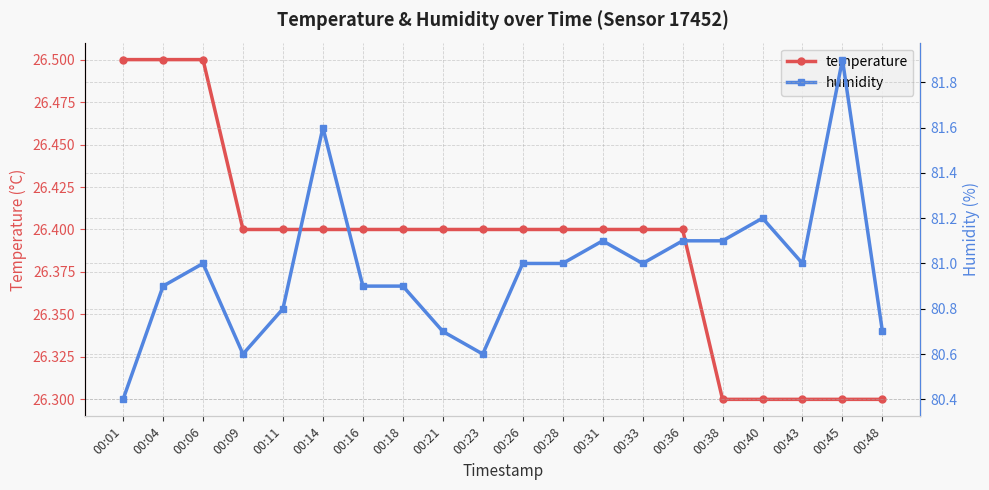

List the labels in order of temperature value, smallest first.

00:38, 00:40, 00:43, 00:45, 00:48, 00:09, 00:11, 00:14, 00:16, 00:18, 00:21, 00:23, 00:26, 00:28, 00:31, 00:33, 00:36, 00:01, 00:04, 00:06